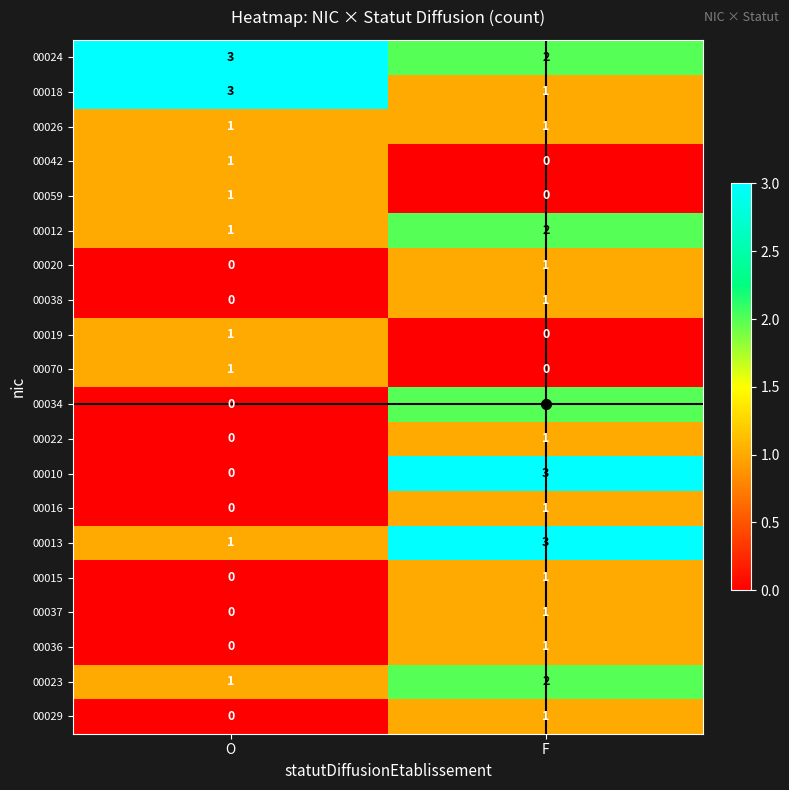

What is the maximum value shown in the chart?

3